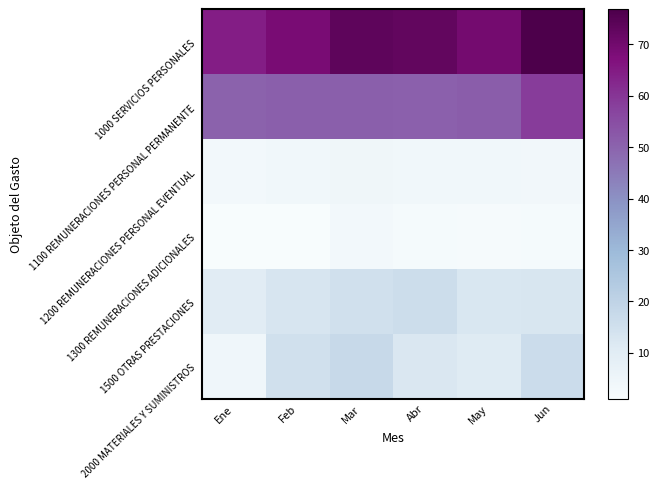

Which series has the widest spread of values?

2000 MATERIALES Y SUMINISTROS